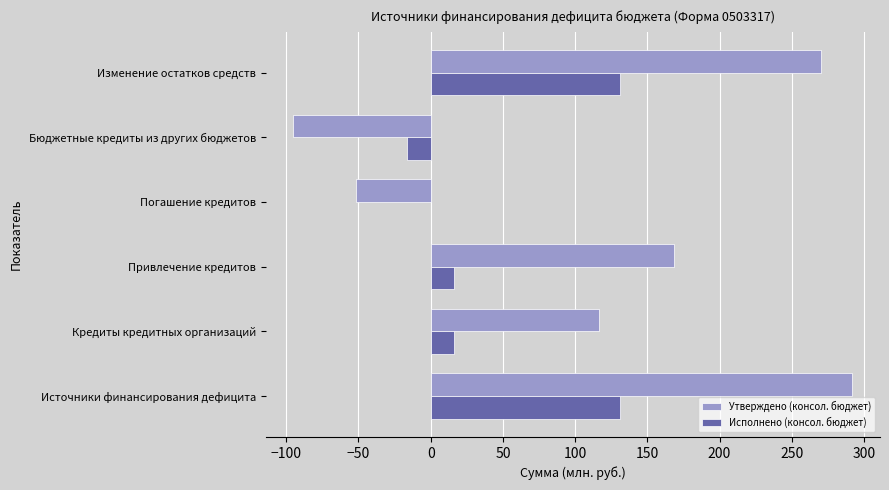

At which label does Утверждено (консол. бюджет) reach its peak?

Источники финансирования дефицита